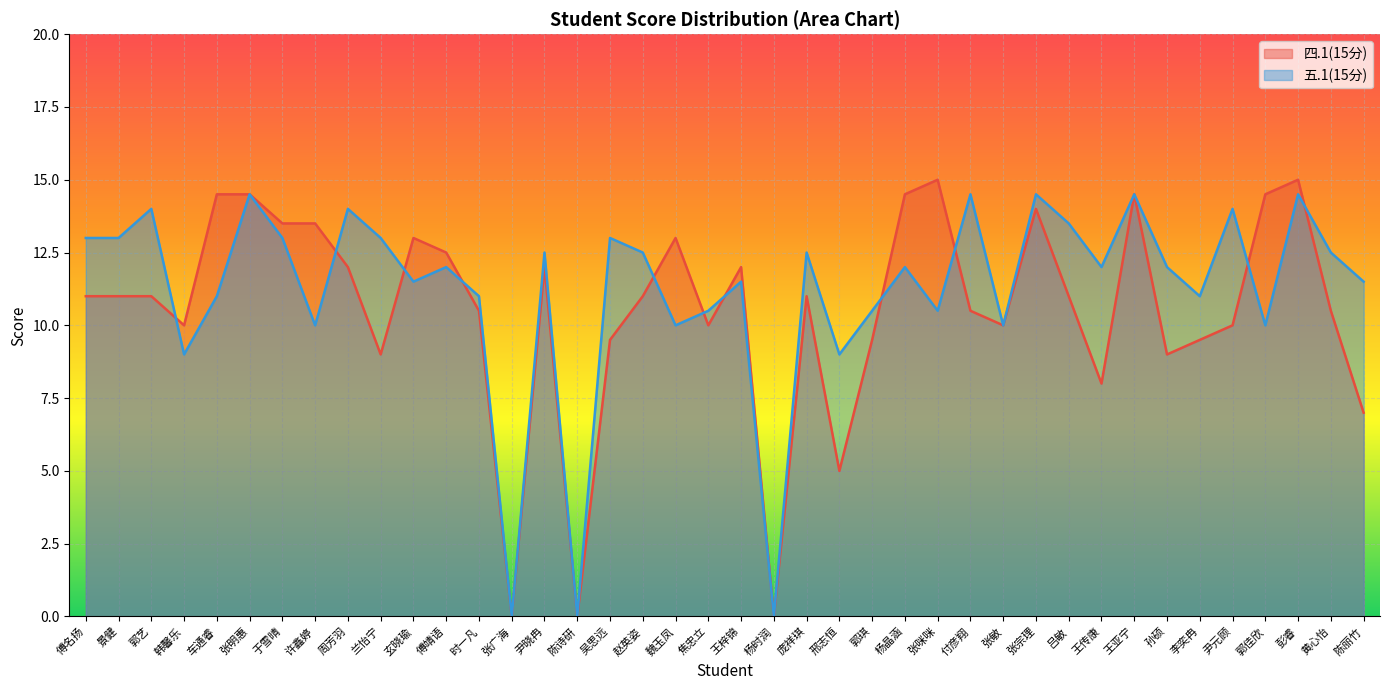

Reading left to right, extract all data points from this chart.

四.1(15分): 傅名扬=11.0	景健=11.0	郭艺=11.0	韩馨乐=10.0	车通睿=14.5	张明惠=14.5	于雪晴=13.5	许鑫婷=13.5	周芳羽=12.0	兰怡宁=9.0	玄晓瑜=13.0	傅靖语=12.5	时一凡=10.5	张广海=0.0	尹晓冉=12.0	陈诗研=0.0	吴思远=9.5	赵英姿=11.0	魏玉凤=13.0	焦忠立=10.0	王梓锦=12.0	杨时润=0.0	庞祥琪=11.0	邢志恒=5.0	郭琪=9.5	杨晶涵=14.5	张咪咪=15.0	付彦翔=10.5	张敏=10.0	张宗理=14.0	吕敏=11.0	王传康=8.0	王亚宁=14.5	孙硕=9.0	李奕冉=9.5	尹元顾=10.0	郭佳欣=14.5	彭睿=15.0	黄心怡=10.5	陈丽竹=7.0
五.1(15分): 傅名扬=13.0	景健=13.0	郭艺=14.0	韩馨乐=9.0	车通睿=11.0	张明惠=14.5	于雪晴=13.0	许鑫婷=10.0	周芳羽=14.0	兰怡宁=13.0	玄晓瑜=11.5	傅靖语=12.0	时一凡=11.0	张广海=0.0	尹晓冉=12.5	陈诗研=0.0	吴思远=13.0	赵英姿=12.5	魏玉凤=10.0	焦忠立=10.5	王梓锦=11.5	杨时润=0.0	庞祥琪=12.5	邢志恒=9.0	郭琪=10.5	杨晶涵=12.0	张咪咪=10.5	付彦翔=14.5	张敏=10.0	张宗理=14.5	吕敏=13.5	王传康=12.0	王亚宁=14.5	孙硕=12.0	李奕冉=11.0	尹元顾=14.0	郭佳欣=10.0	彭睿=14.5	黄心怡=12.5	陈丽竹=11.5